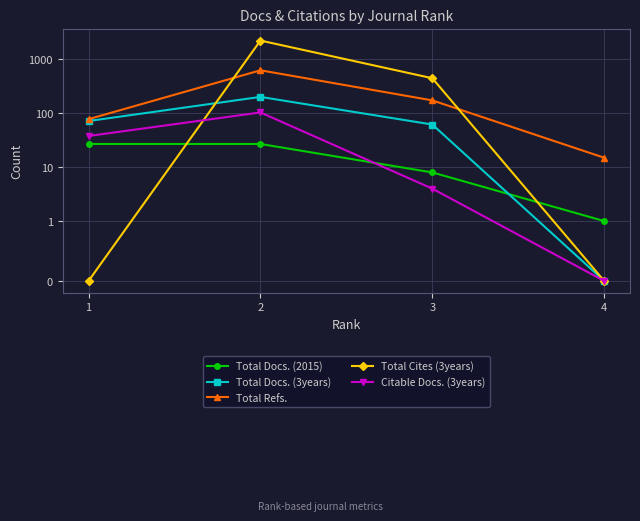

At which label does Total Cites (3years) first exceed 449?

2